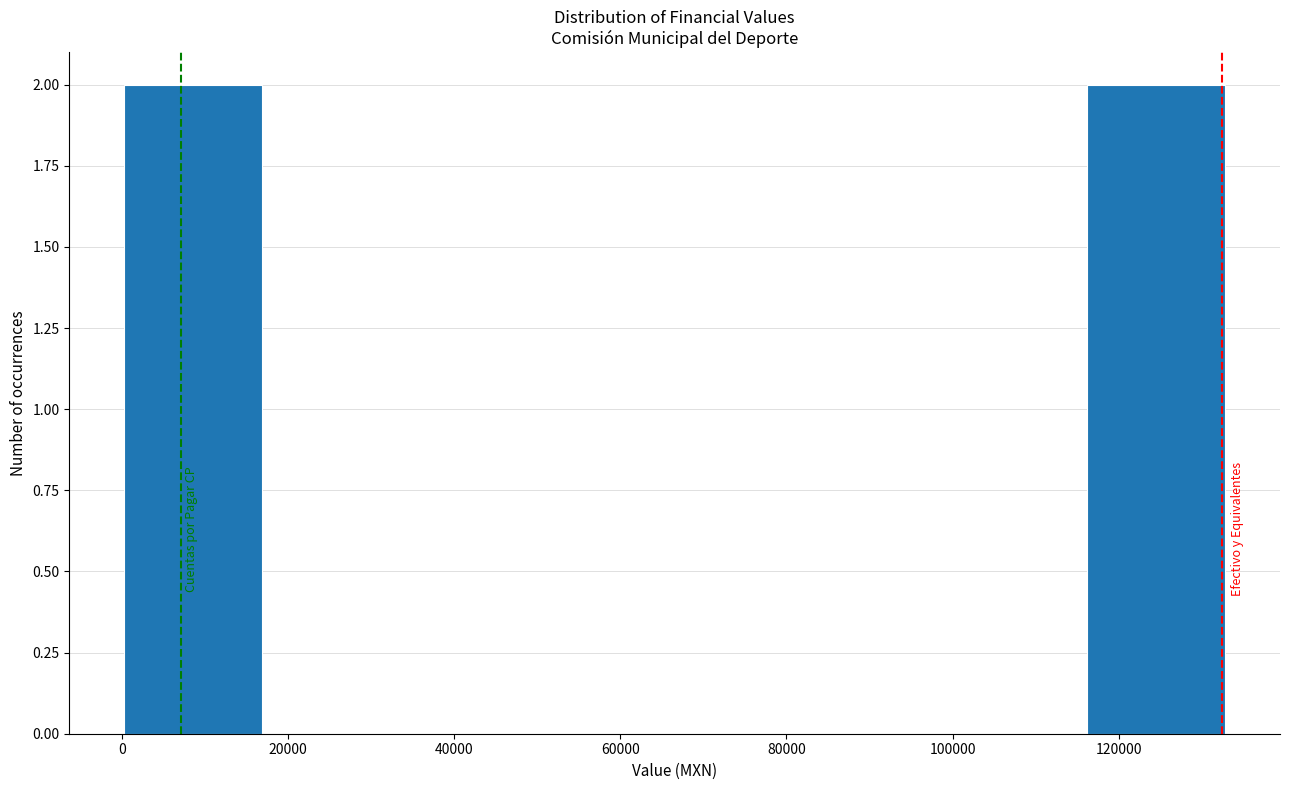

Reading left to right, transcribe this chart: for each bar, give the range it covers on the x-axis and its height. Neither the bar edges nor the heights are printed on the chart, so give them approximately, as read against the axes.

0 to 16000: 2
16000 to 34000: 0
34000 to 50000: 0
50000 to 66000: 0
66000 to 84000: 0
84000 to 100000: 0
100000 to 116000: 0
116000 to 132000: 2